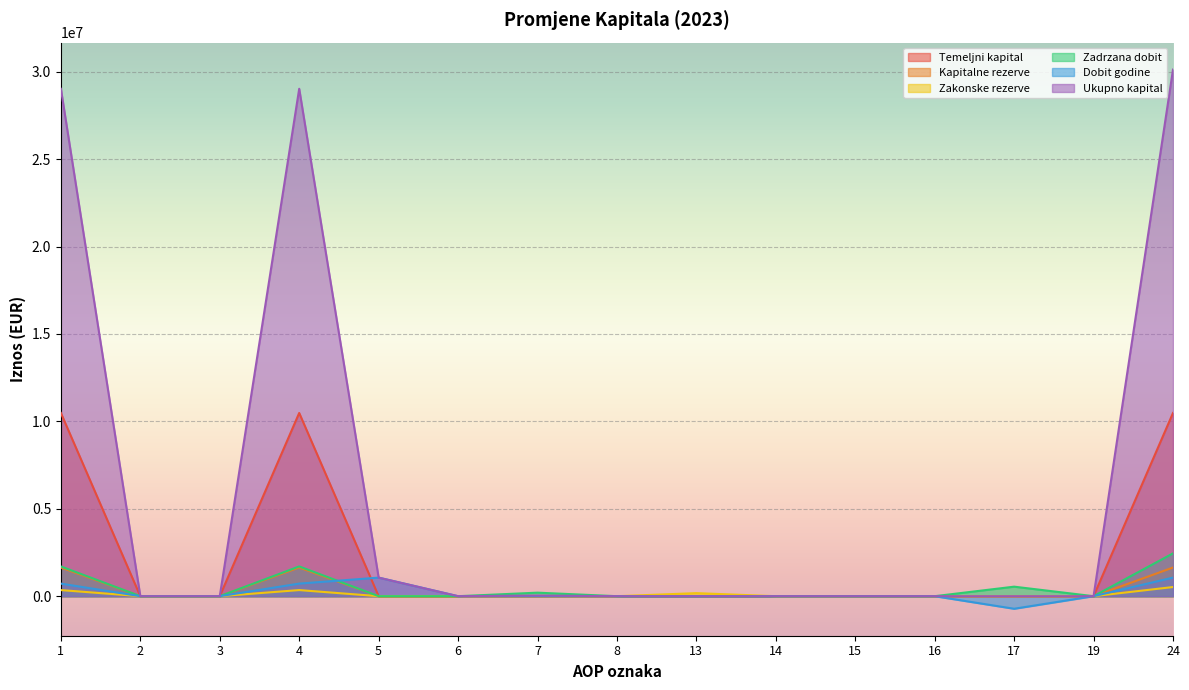

At which category is the sum across all series the highest?

24